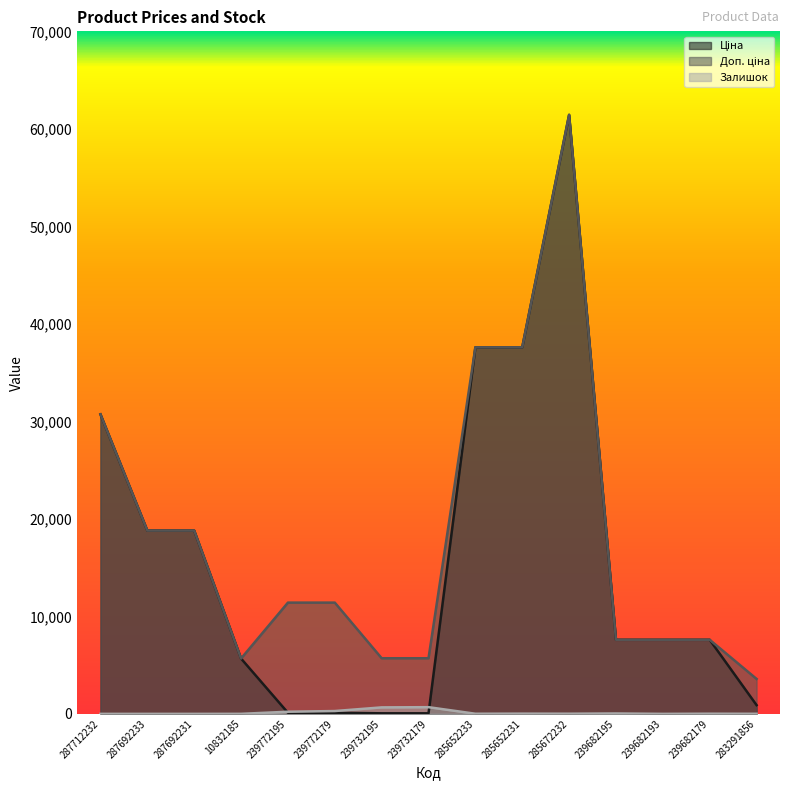

Rank the series by their maximum value, from lowest to highest.

Залишок, Ціна, Доп. ціна